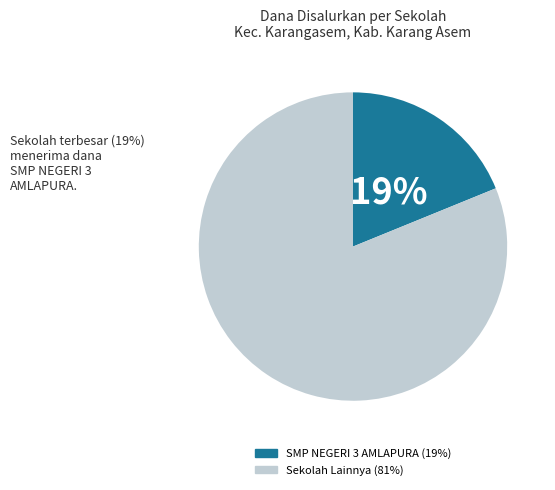

Does any single category account for the majority?

Yes